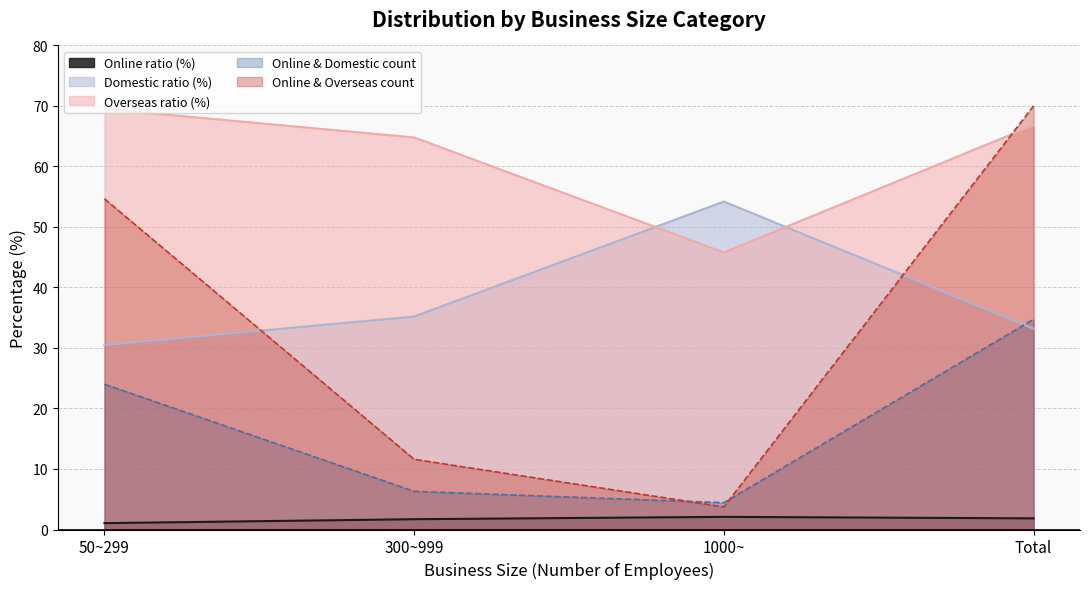

Which category has the highest value in the Domestic ratio (%) series?

1000~